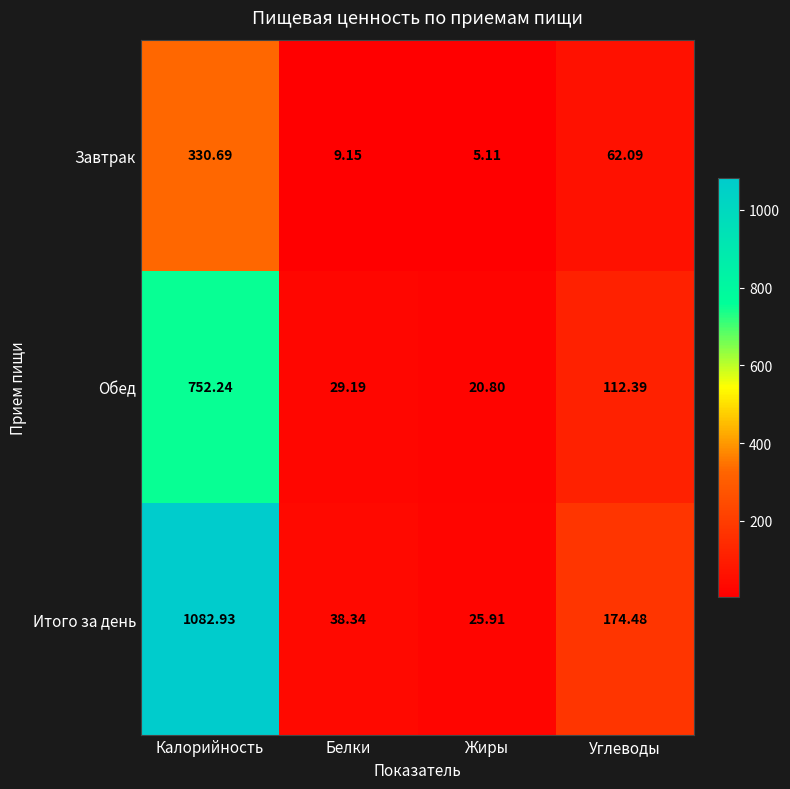

Which category has the highest value across all series?

Калорийность